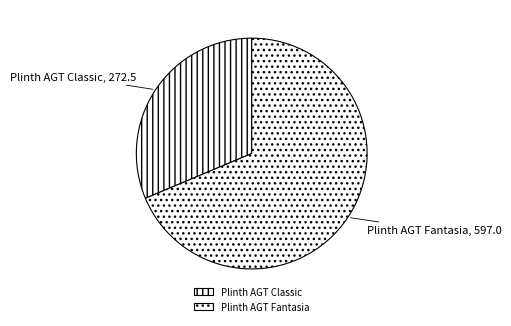

Count the number of slices in the pie.

2